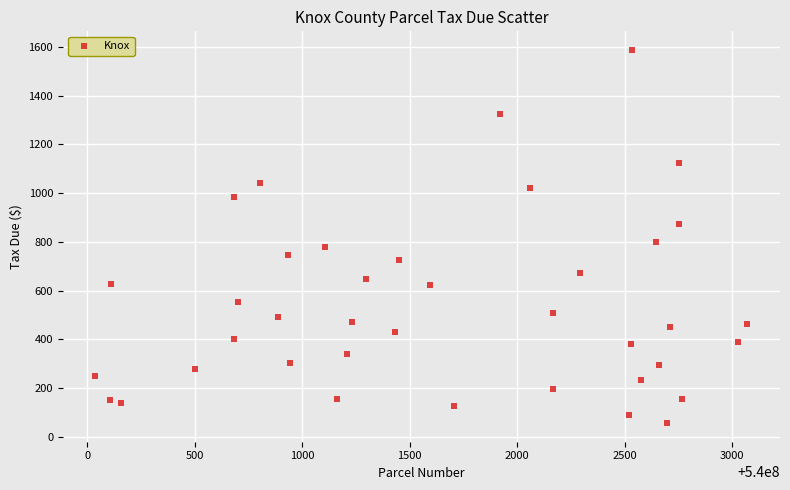

What is the range of X values (max minus min)?

3031.0